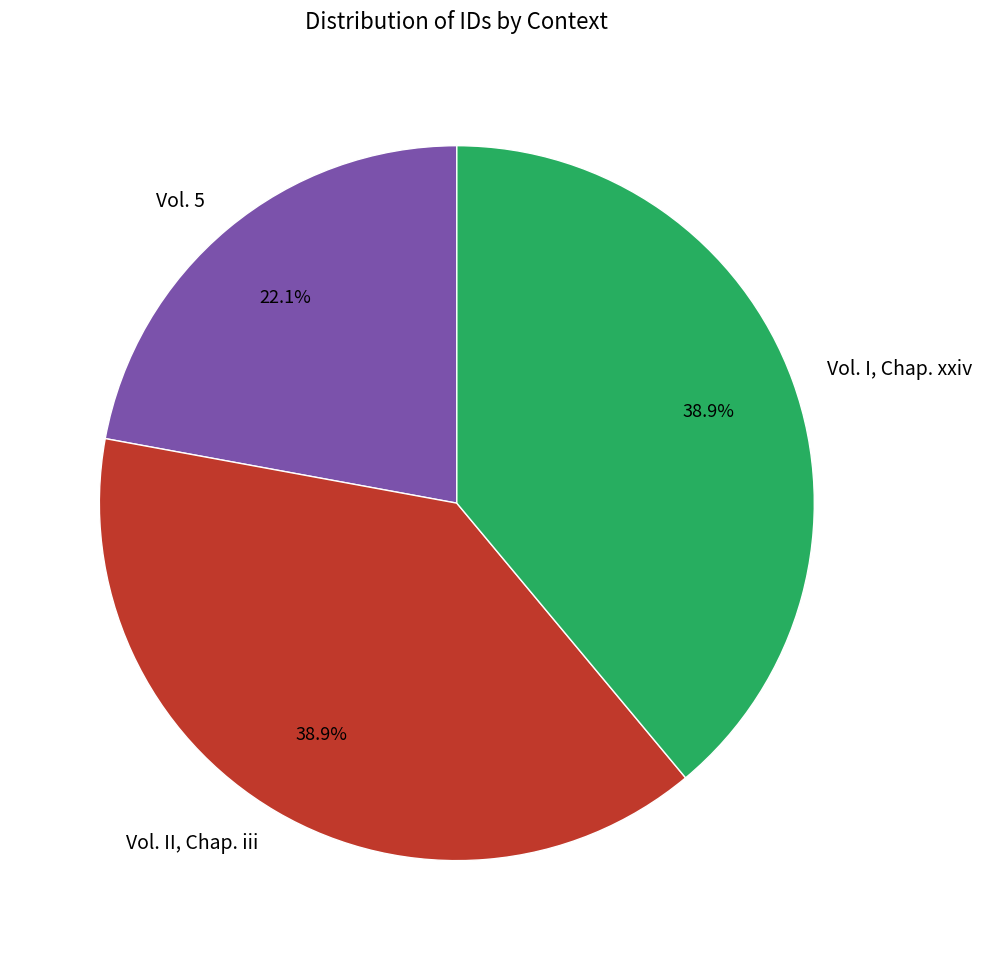

Does Vol. I, Chap. xxiv represent more than half of the total?

No